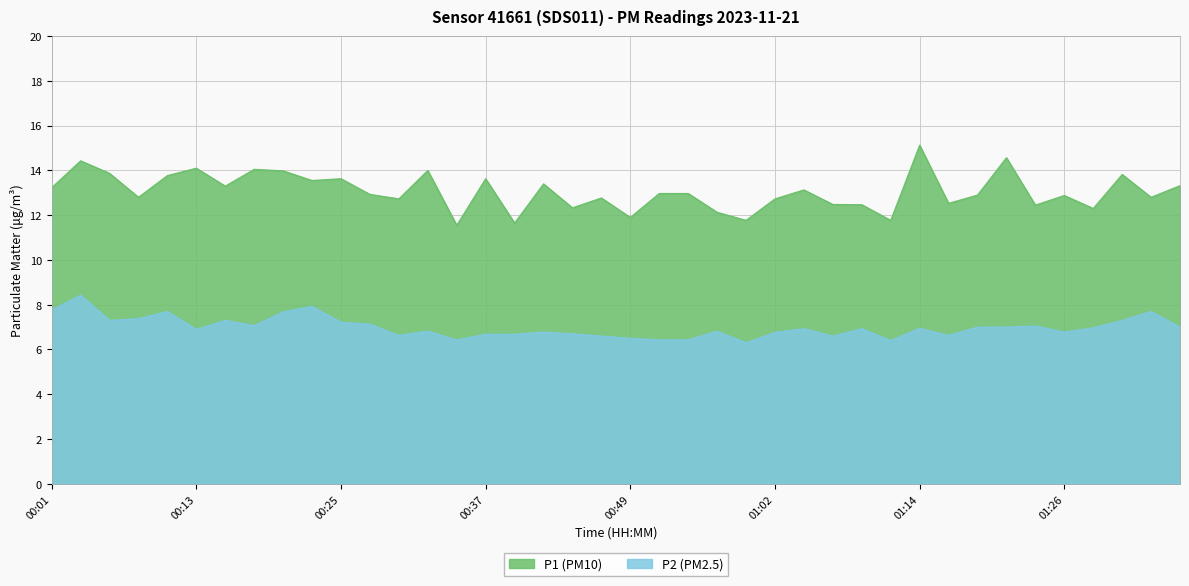

Reading left to right, transcribe all the data shown in this chart.

P1: 13.2	14.4	13.9	12.8	13.8	14.1	13.3	14.1	14.0	13.6	13.6	12.9	12.7	14.0	11.6	13.6	11.7	13.4	12.3	12.8	11.9	13.0	13.0	12.1	11.8	12.7	13.1	12.5	12.5	11.8	15.1	12.5	12.9	14.6	12.4	12.9	12.3	13.8	12.8	13.3
P2: 7.8	8.4	7.3	7.4	7.7	6.9	7.3	7.1	7.7	7.9	7.2	7.1	6.6	6.8	6.4	6.7	6.7	6.8	6.7	6.6	6.5	6.4	6.4	6.8	6.3	6.8	6.9	6.6	6.9	6.4	7.0	6.6	7.0	7.0	7.0	6.8	7.0	7.3	7.7	7.0